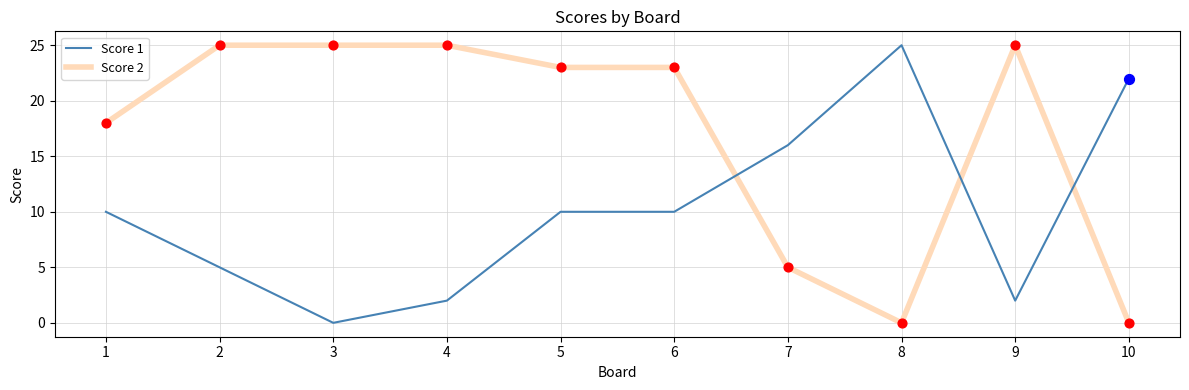

Is the value of Score 2 at 9 greater than the value of Score 1 at 5?

Yes